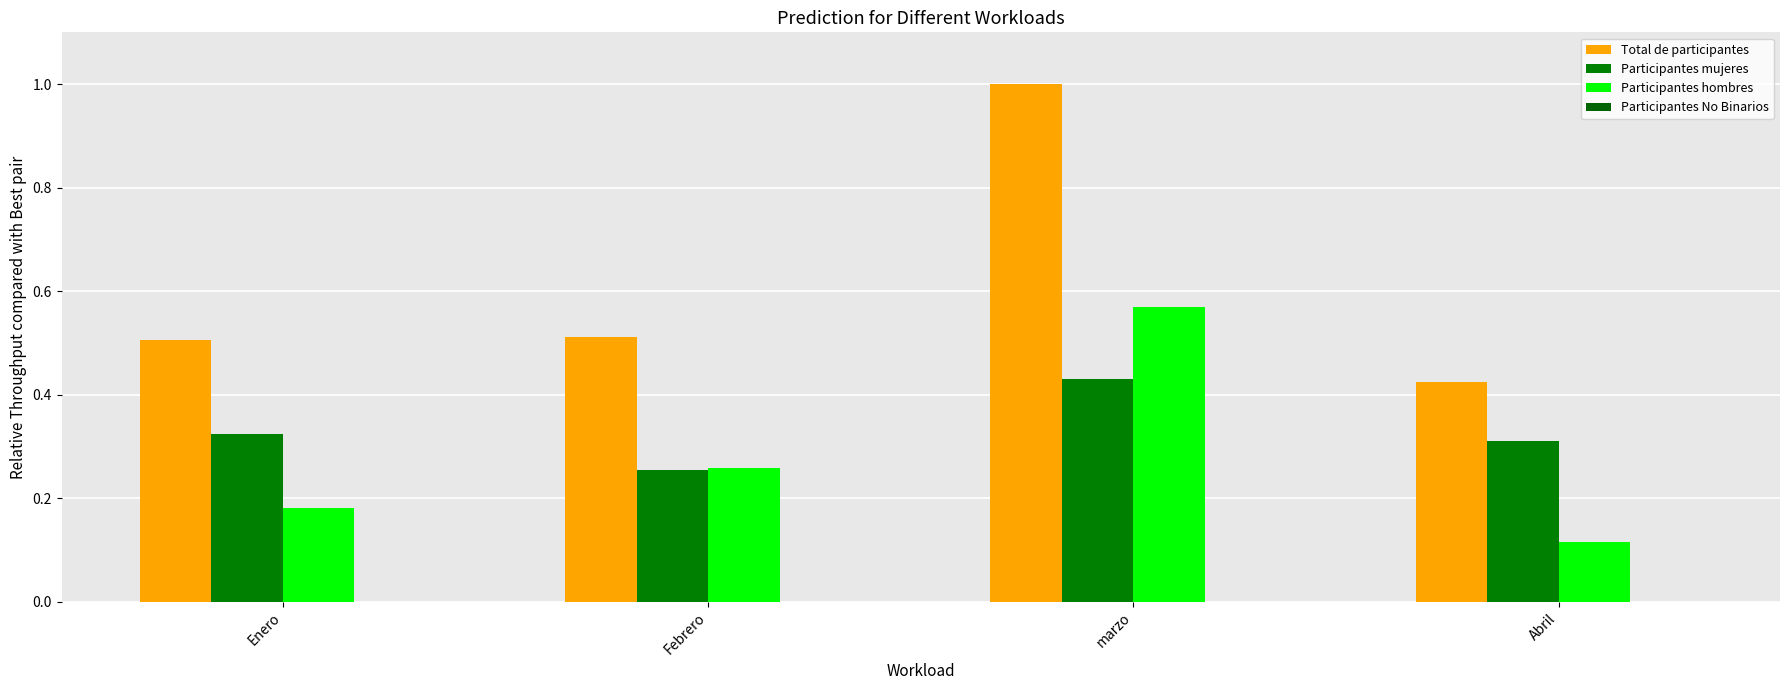

Are the bars horizontal?

No